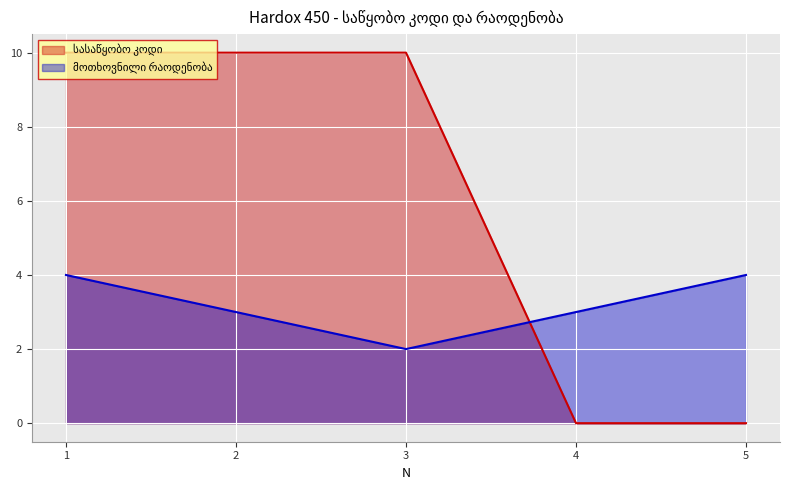

At which category does the chart reach its minimum across all series?

5